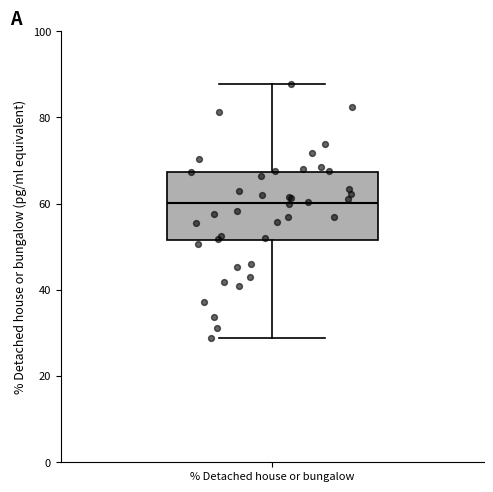

Read this box plot against the y-axis: the position of the median line, the range covered by the box, and the ends of both whiskers. The values are not printed on the chart, so give them approximately, as read against the axis.

median 60, box 52 to 68, whiskers 28 to 88